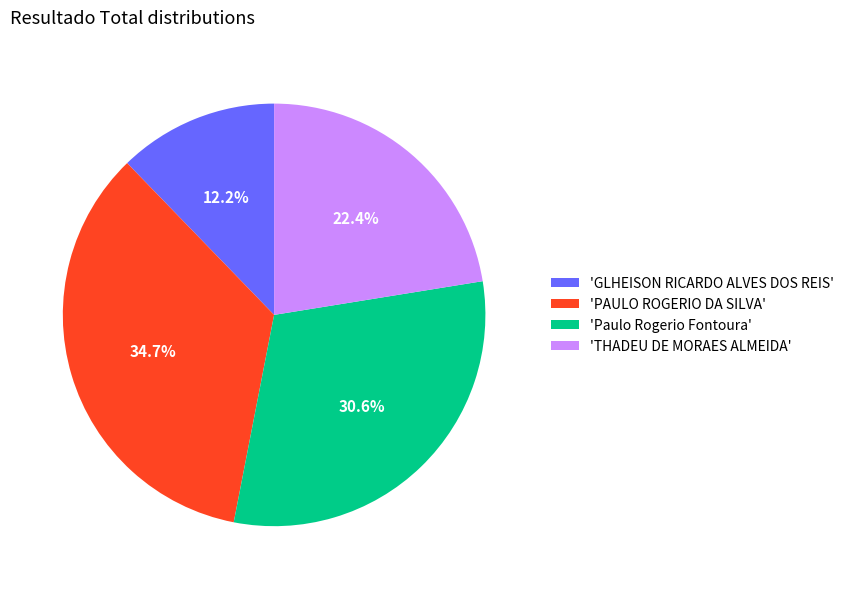

Which category has the smallest portion of the pie?

'GLHEISON RICARDO ALVES DOS REIS'